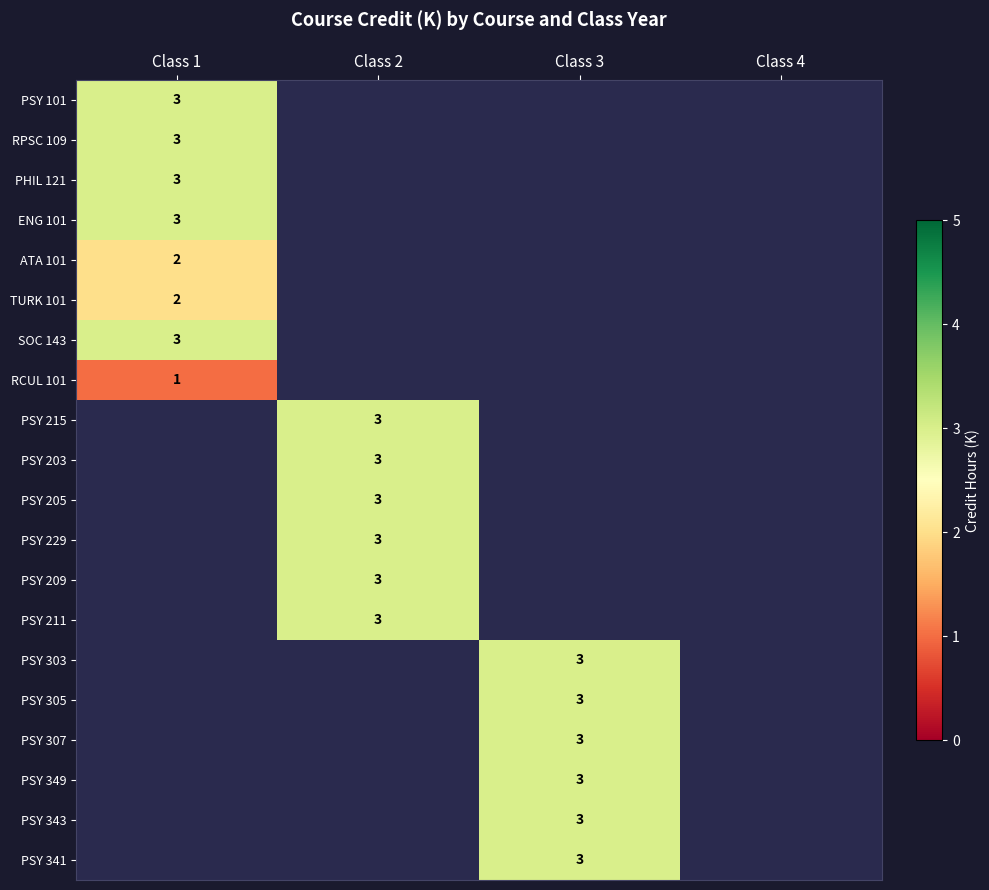

What is the smallest value displayed?

1.0